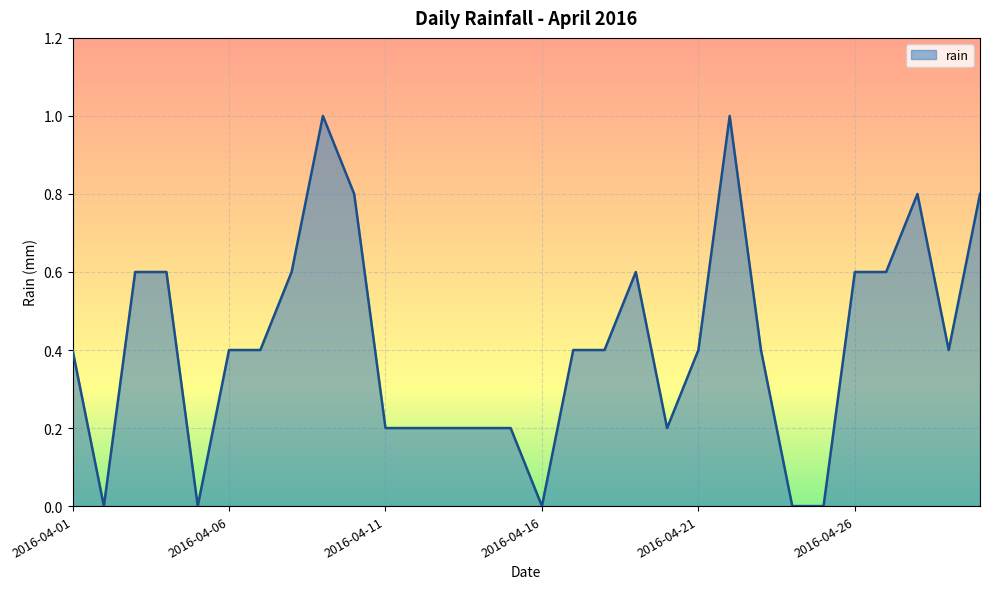

What is the greatest value displayed?

1.0